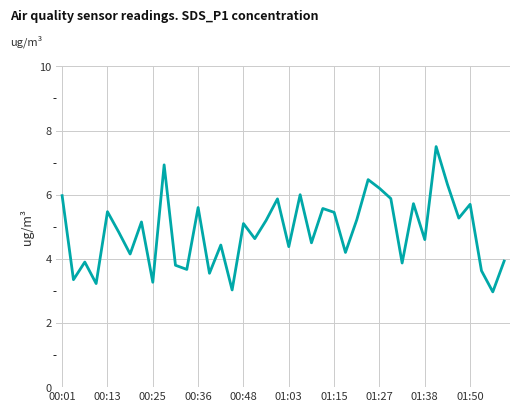

What is the greatest value displayed?

7.5